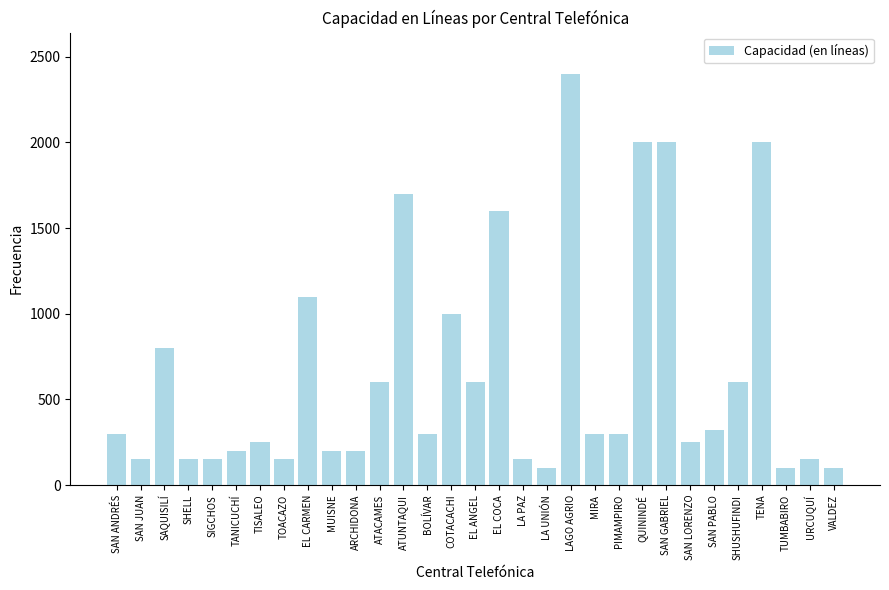

What is the sum of all values?

20220